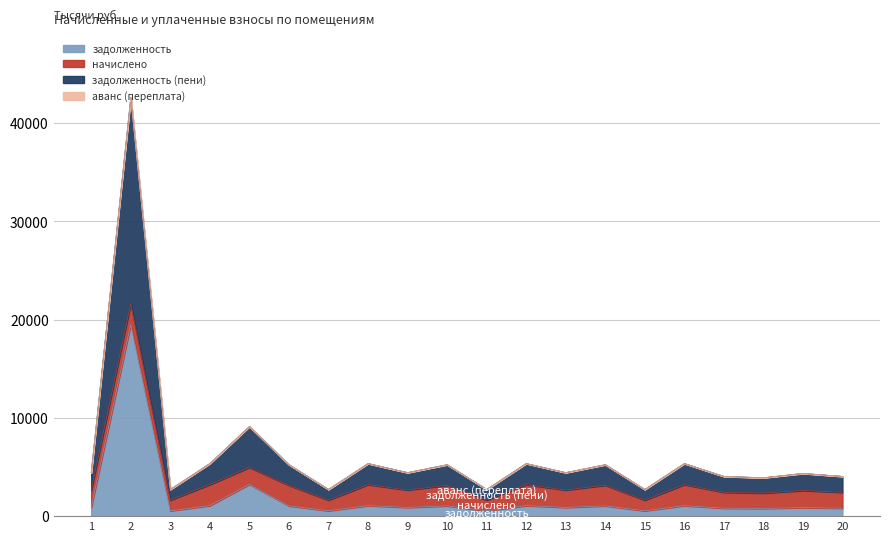

What is the difference between the задолженность values at 4 and 17?

261.9